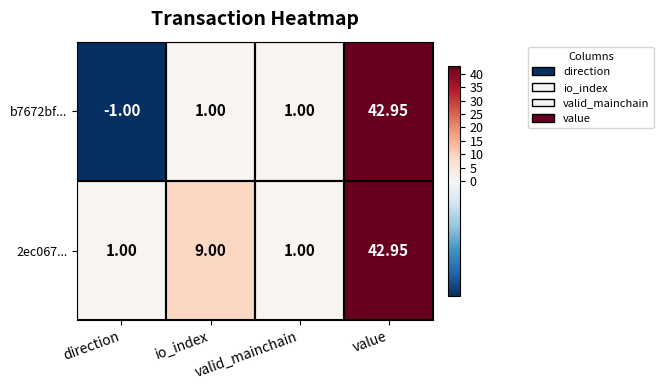

At which category does the chart reach its peak across all series?

value